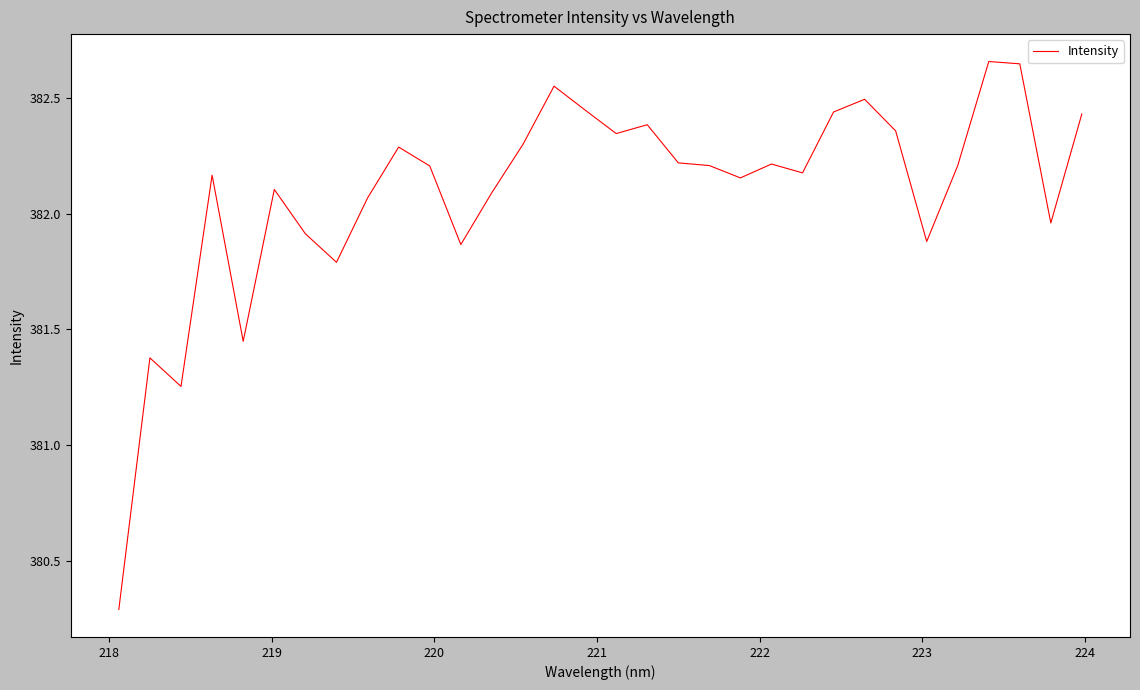

What is the difference between the maximum and minimum values?

2.4